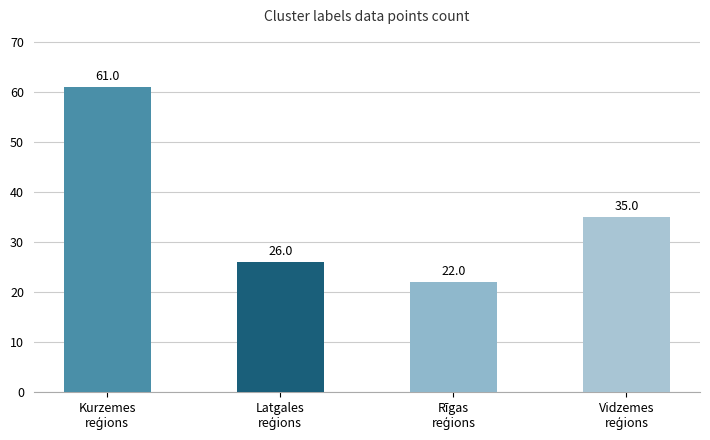

Count the values in the range 26 to 61.

3